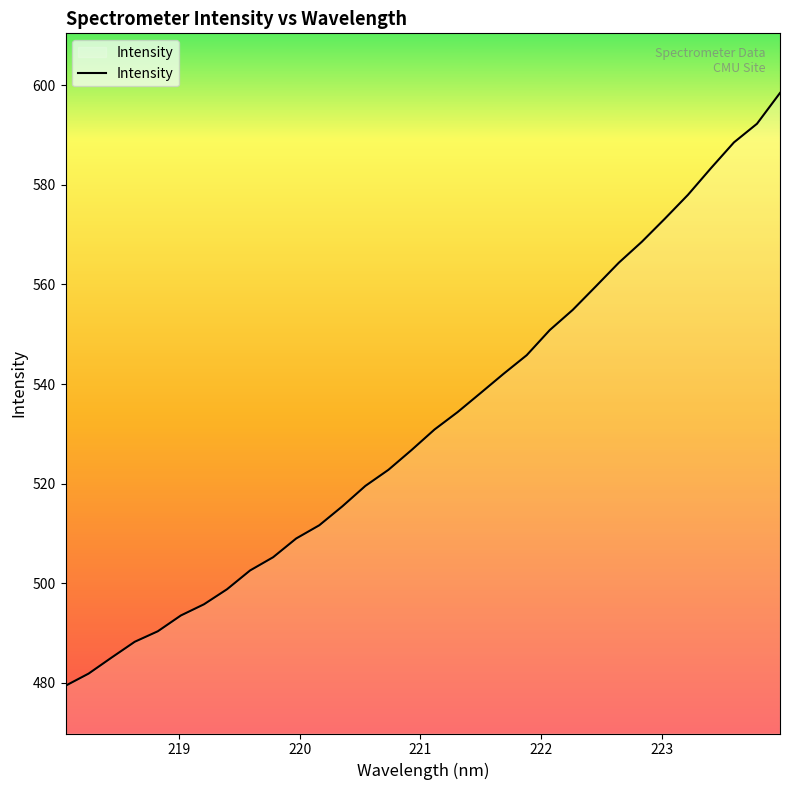

What is the difference between the maximum and minimum values?

119.0